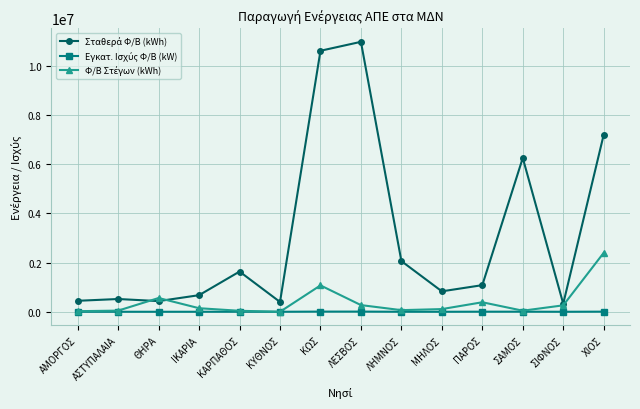

At how many categories does at least one series exceed 4632215?

4